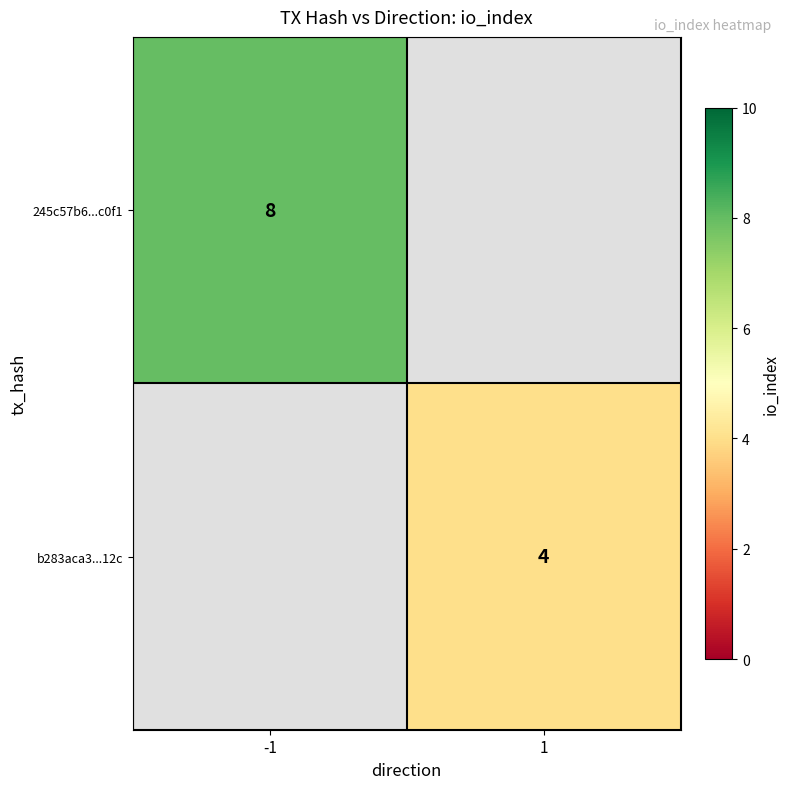

What is the smallest value displayed?

4.0